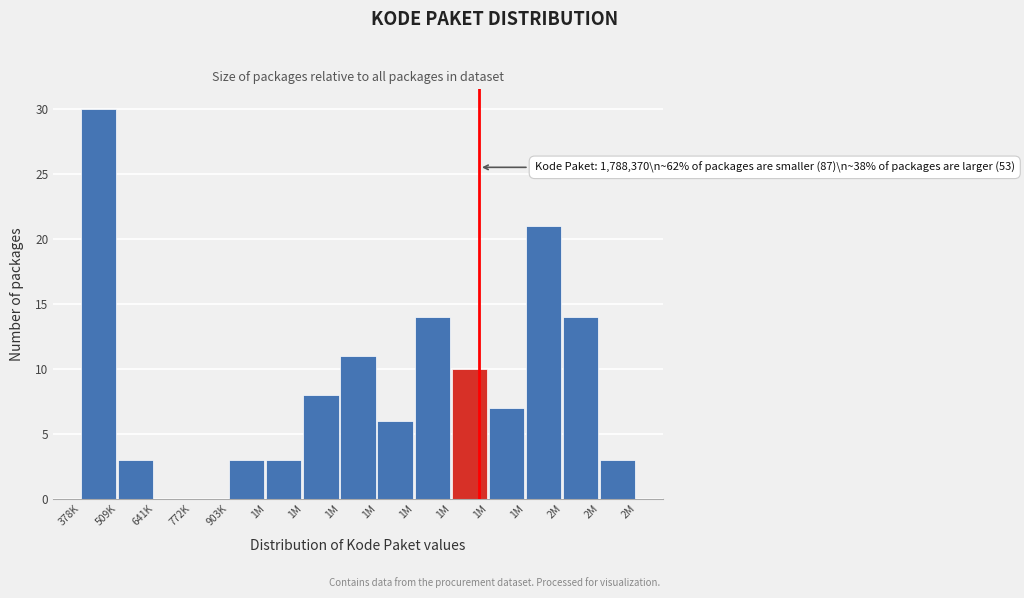

Are the bars horizontal?

No